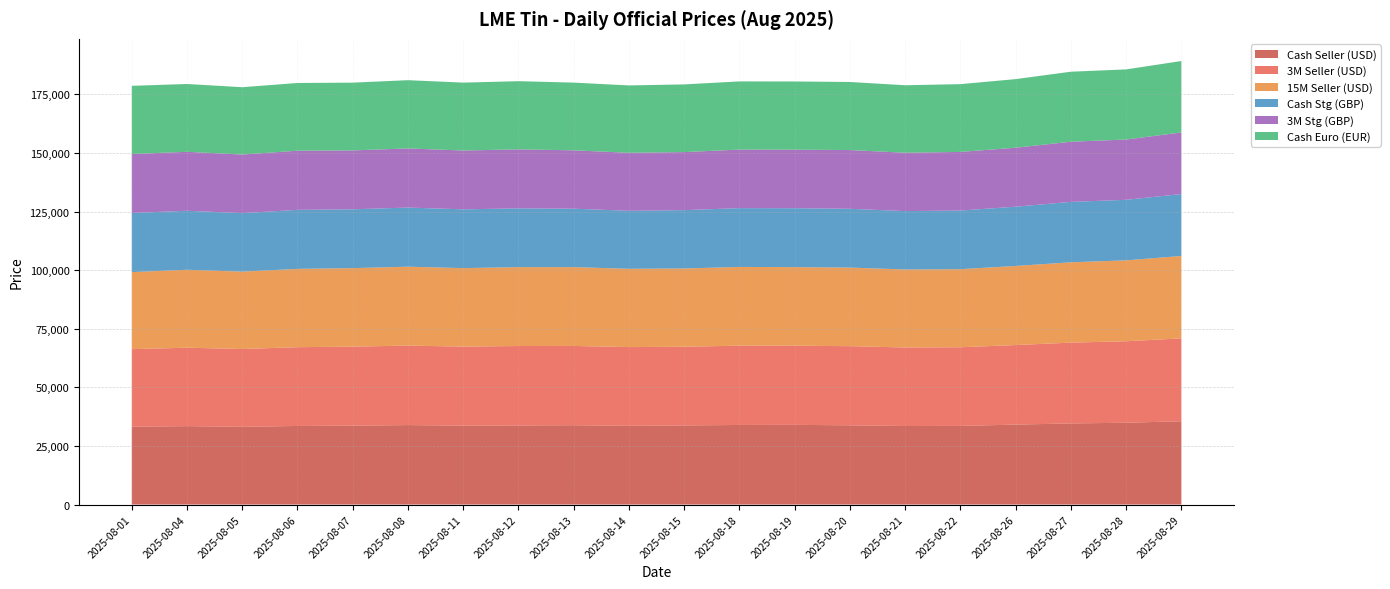

Reading left to right, list all the values displayed in this chart.

Cash Seller (USD): 2025-08-01=33185	2025-08-04=33450	2025-08-05=33150	2025-08-06=33525	2025-08-07=33655	2025-08-08=33900	2025-08-11=33675	2025-08-12=33750	2025-08-13=33850	2025-08-14=33575	2025-08-15=33750	2025-08-18=33950	2025-08-19=33995	2025-08-20=33800	2025-08-21=33500	2025-08-22=33550	2025-08-26=34100	2025-08-27=34605	2025-08-28=34900	2025-08-29=35535
3M Seller (USD): 2025-08-01=33100	2025-08-04=33450	2025-08-05=33195	2025-08-06=33600	2025-08-07=33700	2025-08-08=33900	2025-08-11=33700	2025-08-12=33875	2025-08-13=33805	2025-08-14=33595	2025-08-15=33575	2025-08-18=33820	2025-08-19=33760	2025-08-20=33760	2025-08-21=33500	2025-08-22=33550	2025-08-26=33935	2025-08-27=34470	2025-08-28=34750	2025-08-29=35350
15M Seller (USD): 2025-08-01=32860	2025-08-04=33260	2025-08-05=33000	2025-08-06=33410	2025-08-07=33495	2025-08-08=33665	2025-08-11=33480	2025-08-12=33645	2025-08-13=33615	2025-08-14=33400	2025-08-15=33370	2025-08-18=33590	2025-08-19=33515	2025-08-20=33515	2025-08-21=33285	2025-08-22=33305	2025-08-26=33740	2025-08-27=34265	2025-08-28=34520	2025-08-29=35155
Cash Stg (GBP): 2025-08-01=25218	2025-08-04=25160	2025-08-05=24959	2025-08-06=25173	2025-08-07=25091	2025-08-08=25221	2025-08-11=25074	2025-08-12=25076	2025-08-13=24932	2025-08-14=24735	2025-08-15=24889	2025-08-18=25078	2025-08-19=25141	2025-08-20=25087	2025-08-21=24898	2025-08-22=25007	2025-08-26=25280	2025-08-27=25765	2025-08-28=25823	2025-08-29=26412
3M Stg (GBP): 2025-08-01=25154	2025-08-04=25160	2025-08-05=24992	2025-08-06=25229	2025-08-07=25125	2025-08-08=25221	2025-08-11=25093	2025-08-12=25169	2025-08-13=24899	2025-08-14=24750	2025-08-15=24760	2025-08-18=24982	2025-08-19=24967	2025-08-20=25058	2025-08-21=24898	2025-08-22=25007	2025-08-26=25158	2025-08-27=25665	2025-08-28=25712	2025-08-29=26275
Cash Euro (EUR): 2025-08-01=29097	2025-08-04=28918	2025-08-05=28726	2025-08-06=28891	2025-08-07=28903	2025-08-08=29114	2025-08-11=28958	2025-08-12=29080	2025-08-13=28885	2025-08-14=28731	2025-08-15=28876	2025-08-18=29079	2025-08-19=29090	2025-08-20=29033	2025-08-21=28778	2025-08-22=28910	2025-08-26=29260	2025-08-27=29865	2025-08-28=29913	2025-08-29=30468